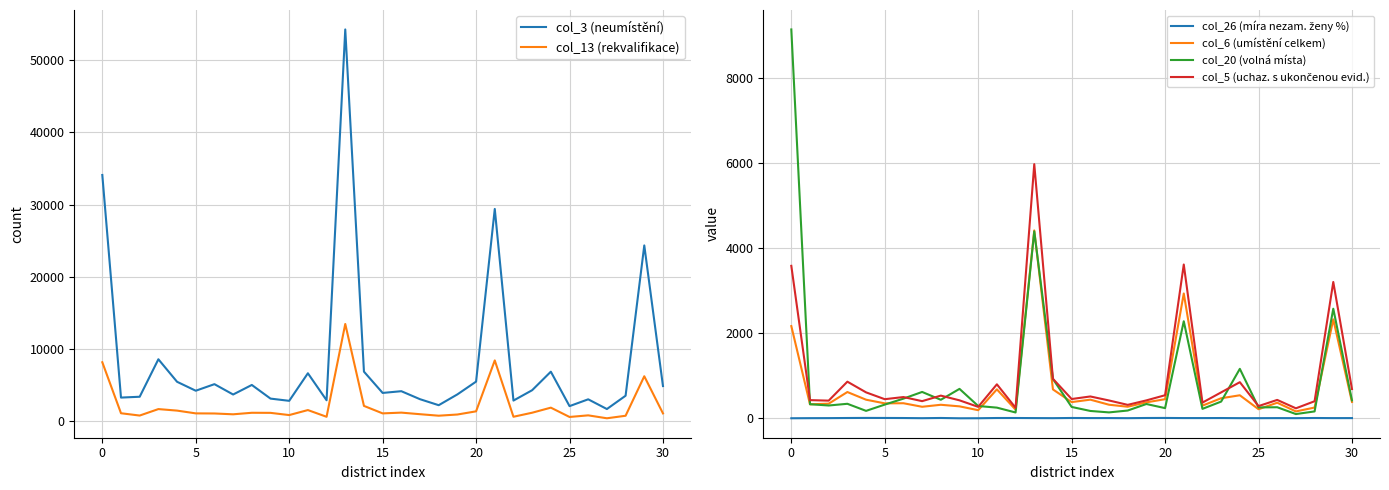

True or false: col_3 (neumístění) and col_13 (rekvalifikace) cross at least once.

False